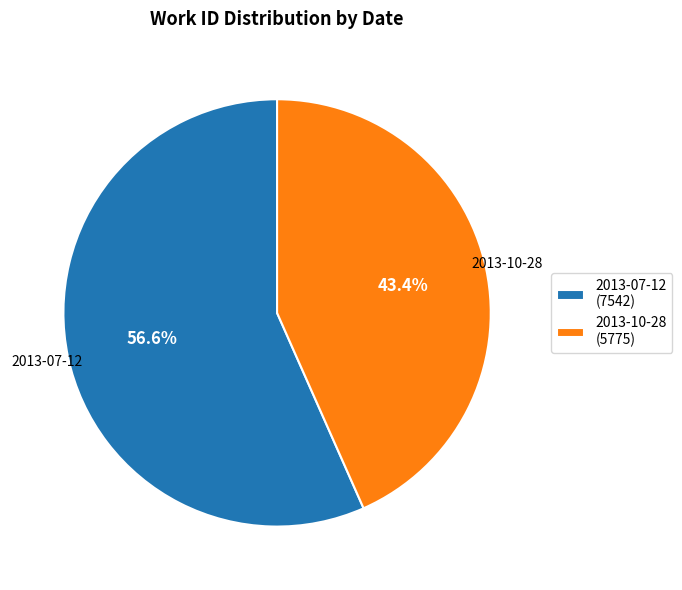

Combined, what portion of the pie is 2013-10-28 and 2013-07-12?

100.0%